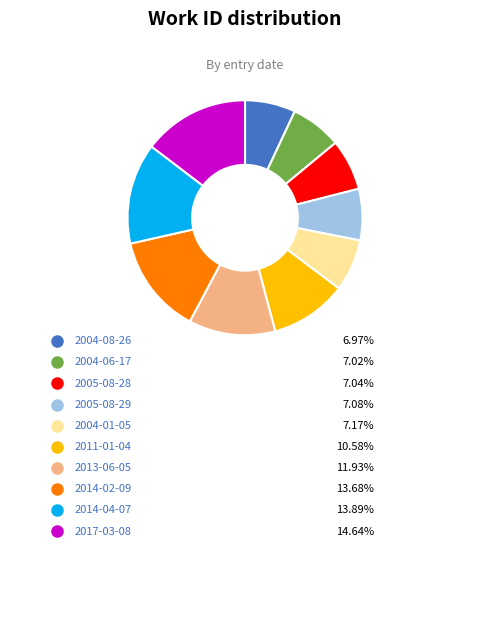

What is the largest slice in the pie chart?

2017-03-08